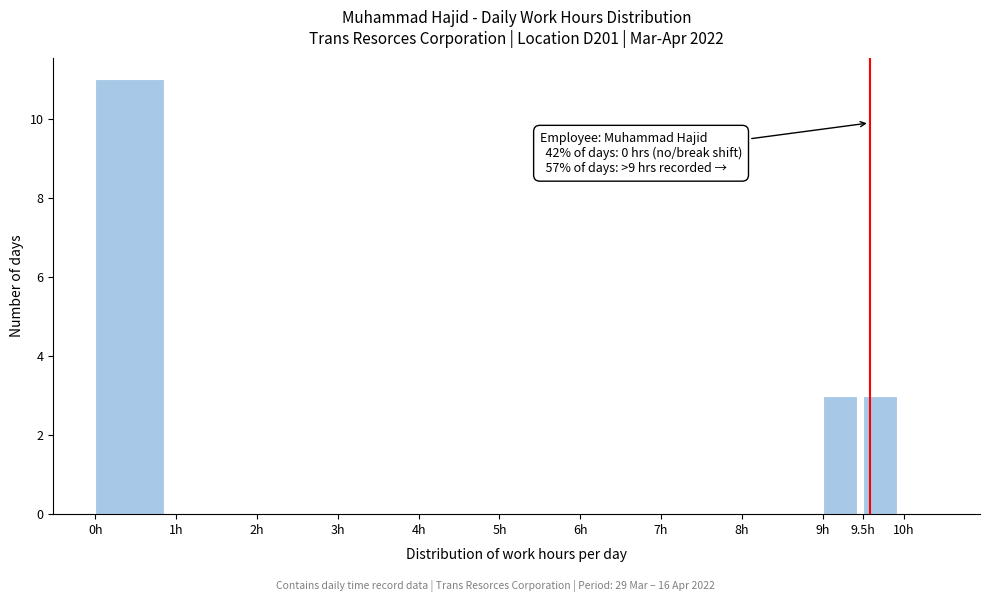

Over which range of the x-axis is the bar tallest?

0.0 to 1.0